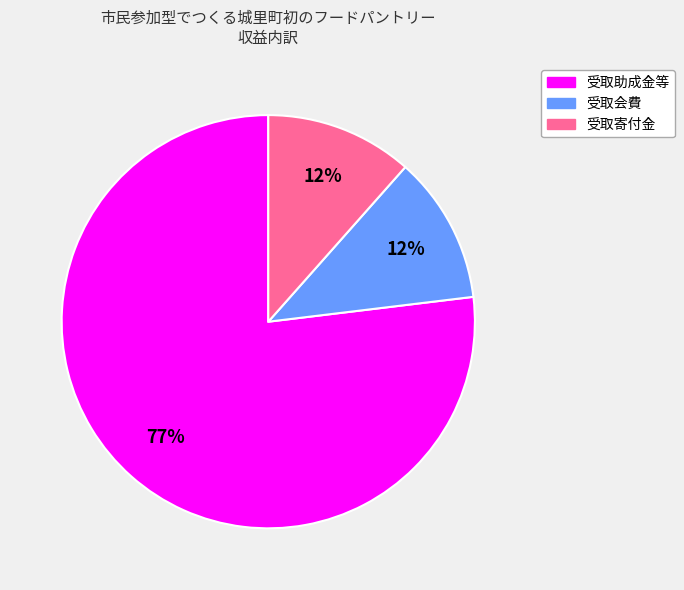

Between 受取助成金等 and 受取会費, which is larger?

受取助成金等